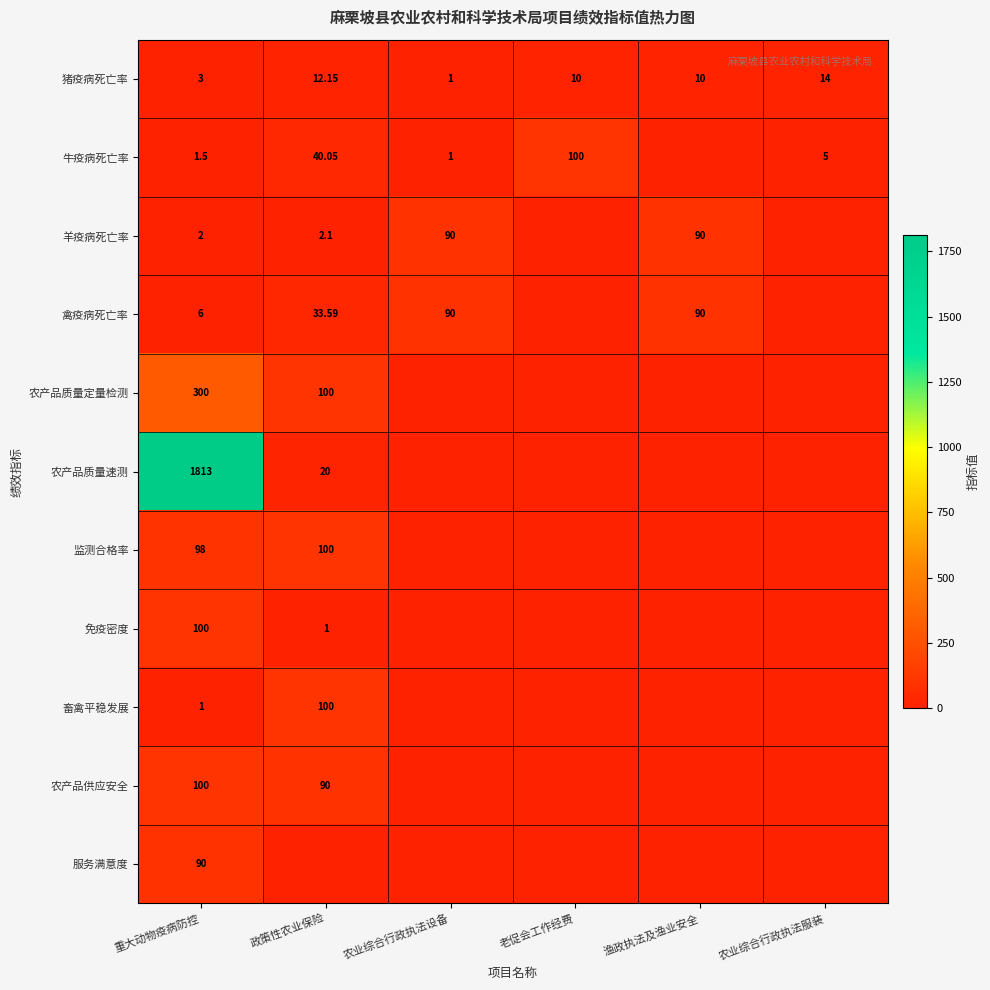

Where does the 猪疫病死亡率 series first go above 10?

政策性农业保险